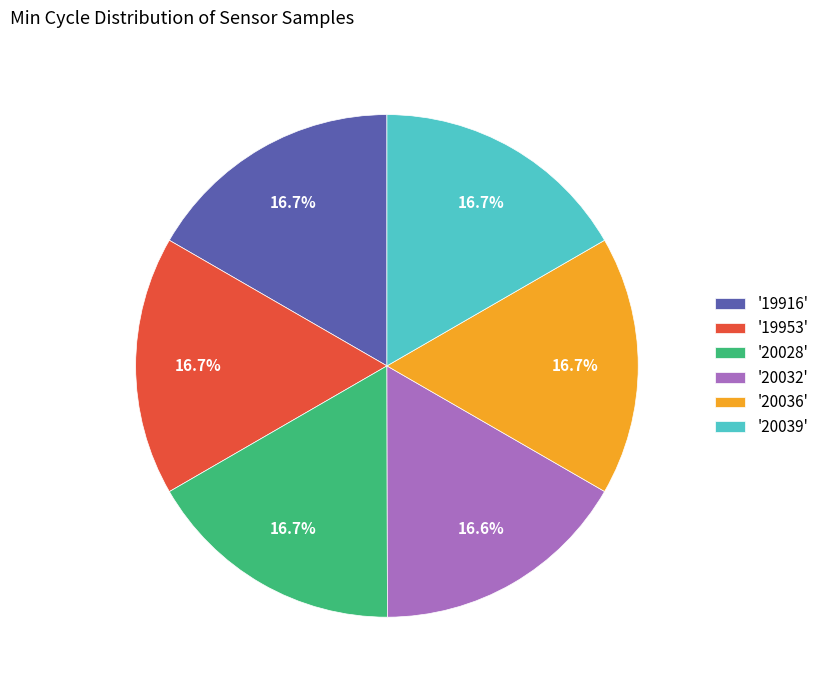

How many slices are in this pie chart?

6